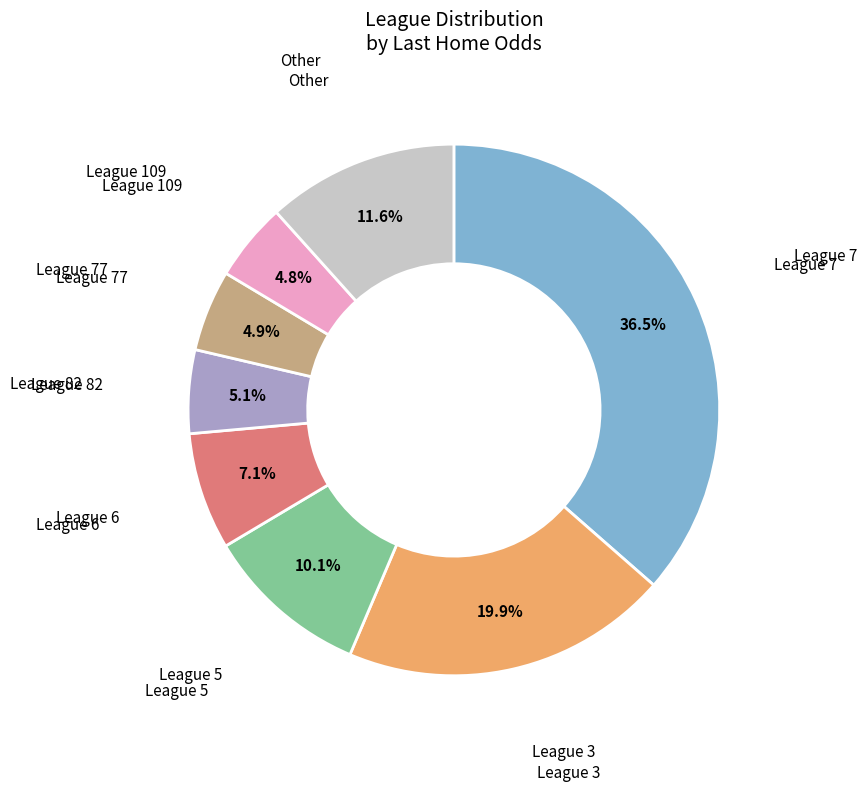

Does any single category account for the majority?

No